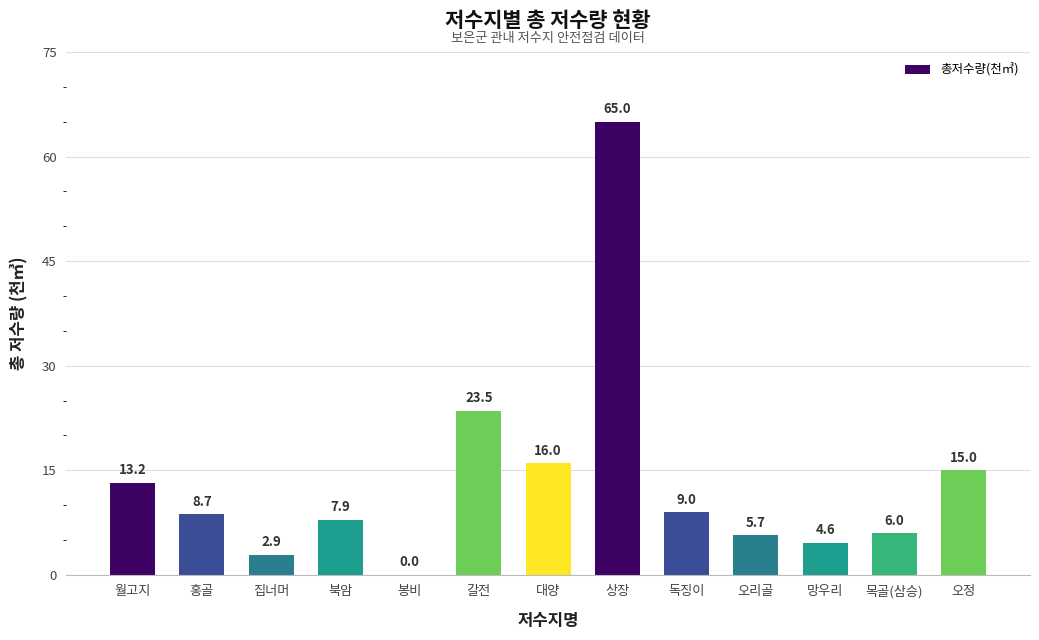

What is the greatest value displayed?

65.0